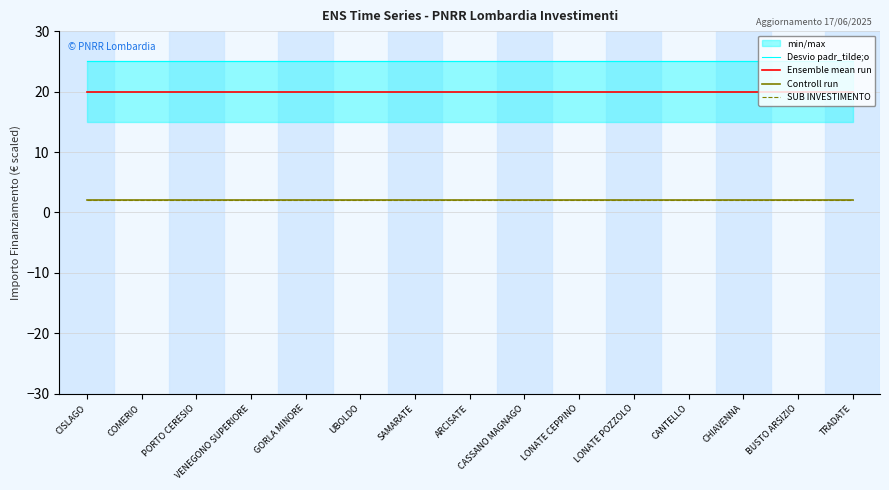

Which series has the widest spread of values?

Desvio padr_tilde;o